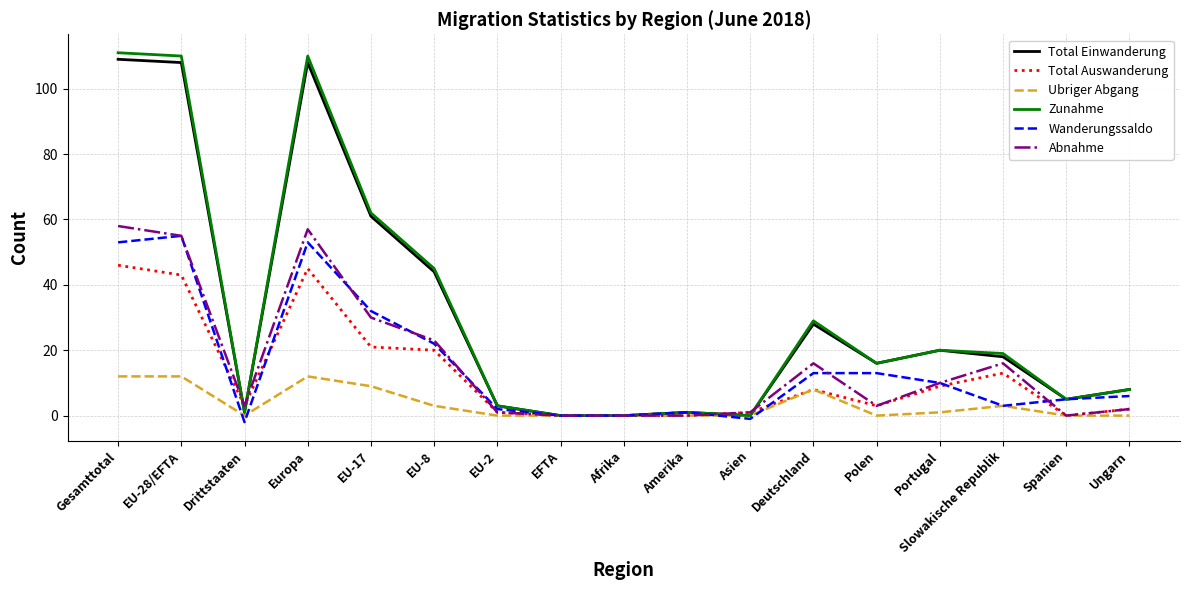

What is the greatest value displayed?

111